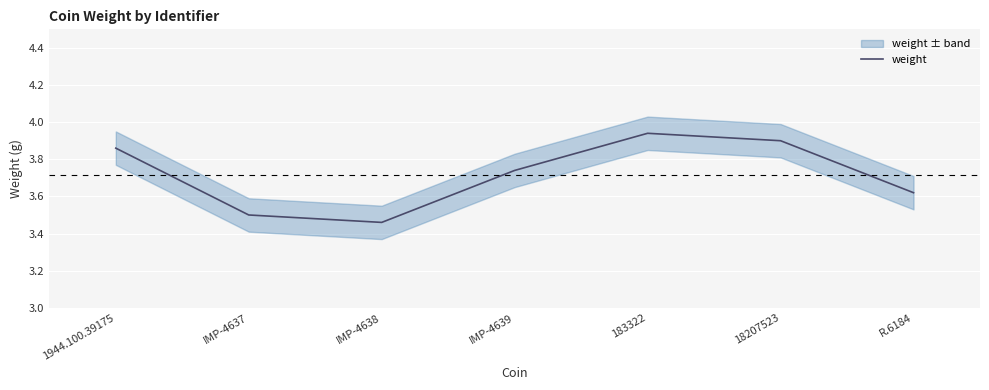

How many interior local valleys (lower than both neighbors) does the data have?

1